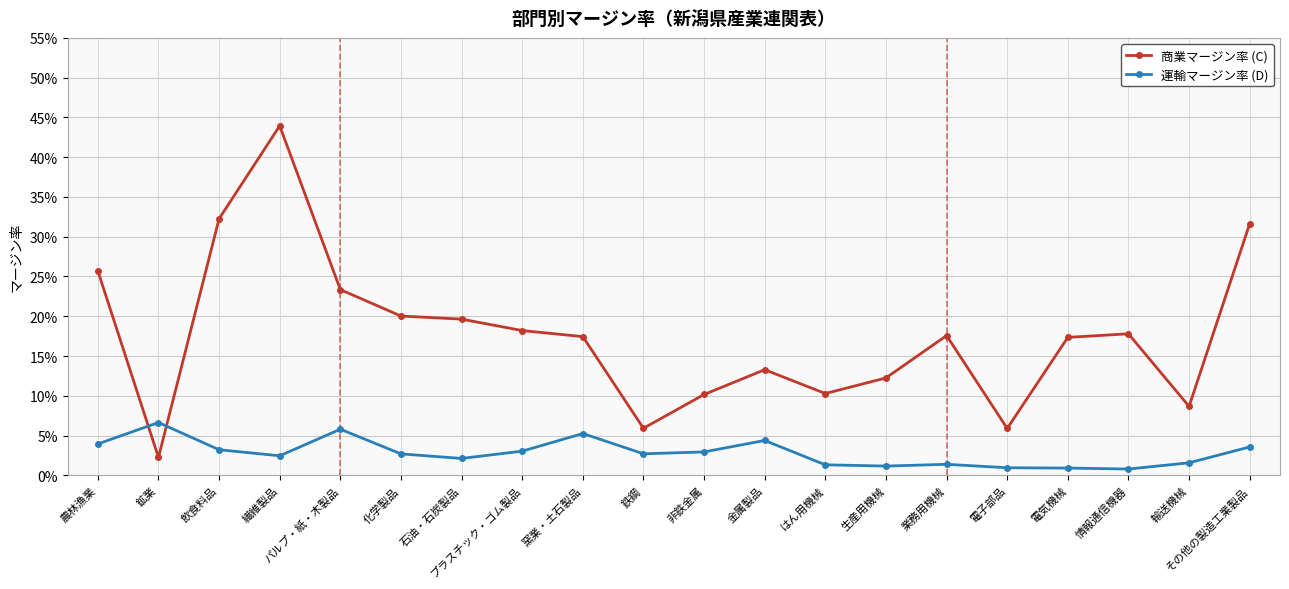

Where is the first local minimum for 商業マージン率 (C)?

鉱業